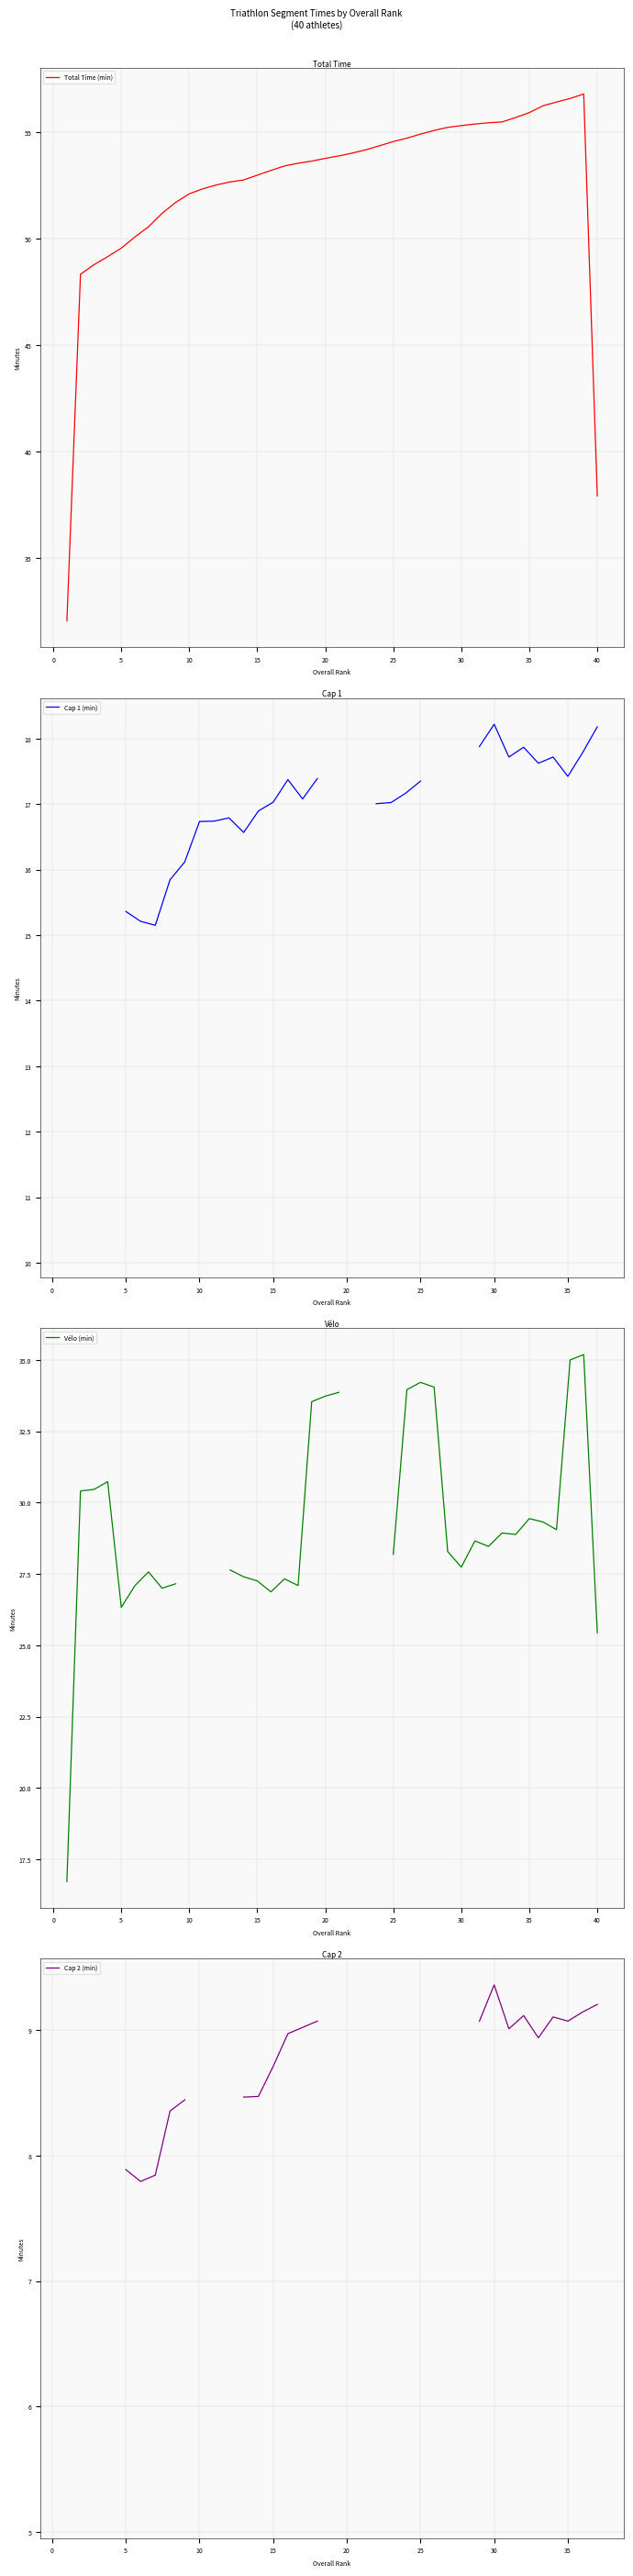

What is the maximum value for Total Time (min)?

56.8